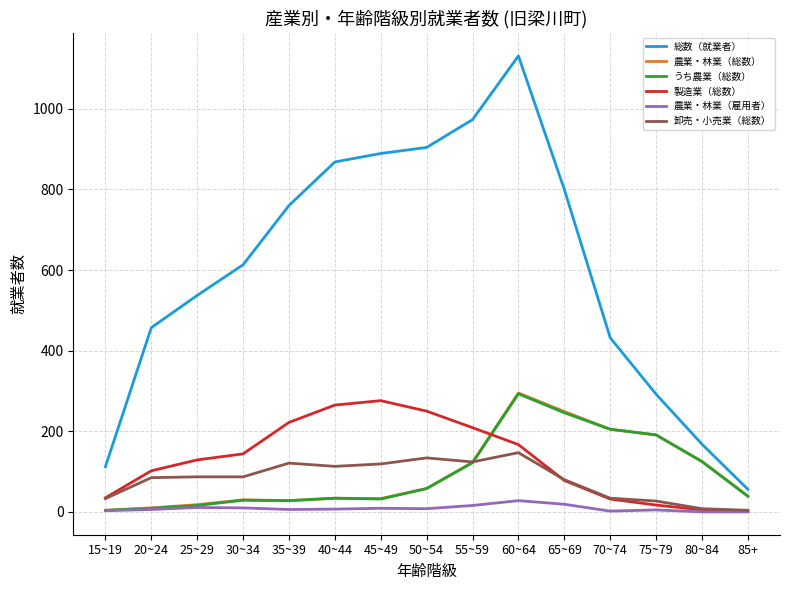

Which series ends up on top after the final intersection of うち農業（総数） and 製造業（総数）?

うち農業（総数）